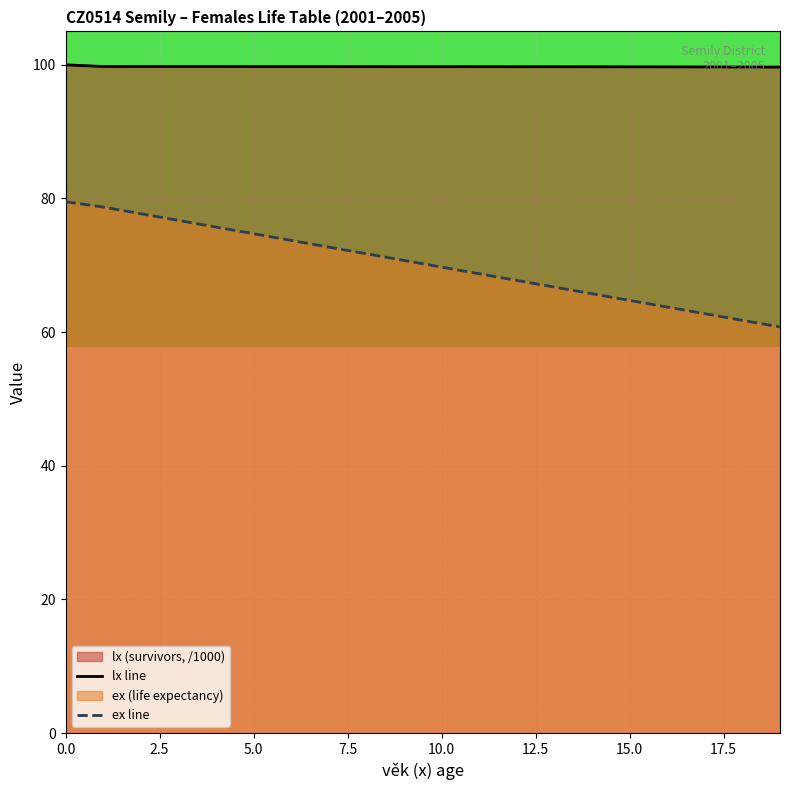

Which series has the largest total across all categories?

lx line